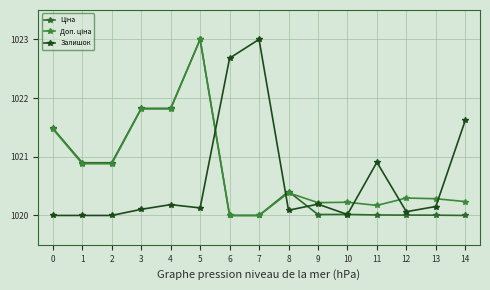

At which category is the sum across all series the highest?

5